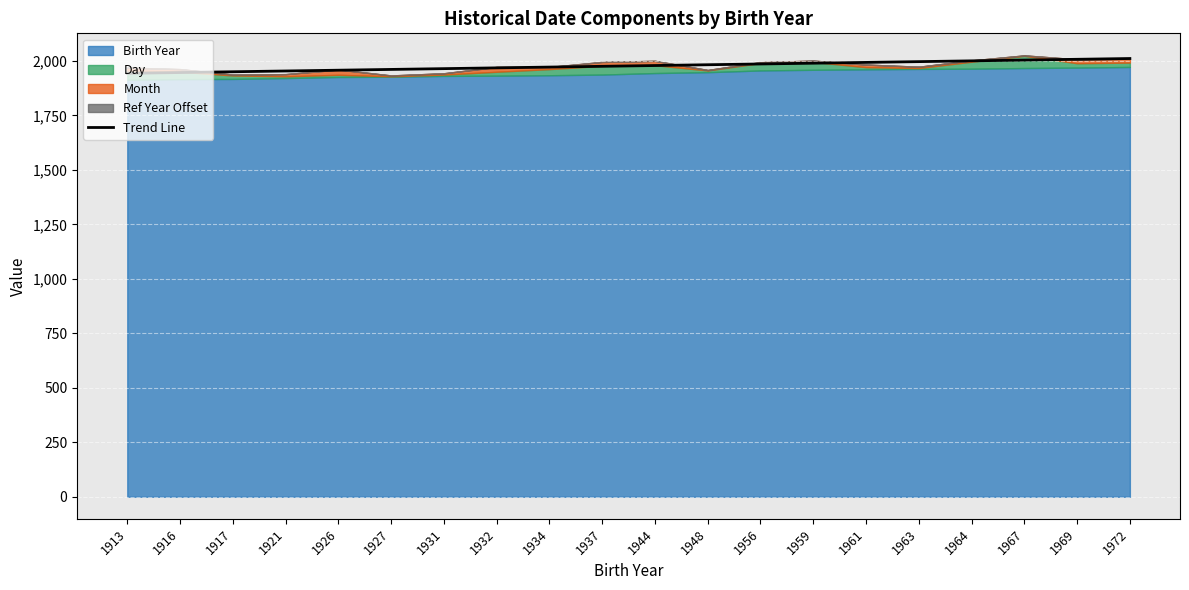

How many lines are shown in the chart?

1